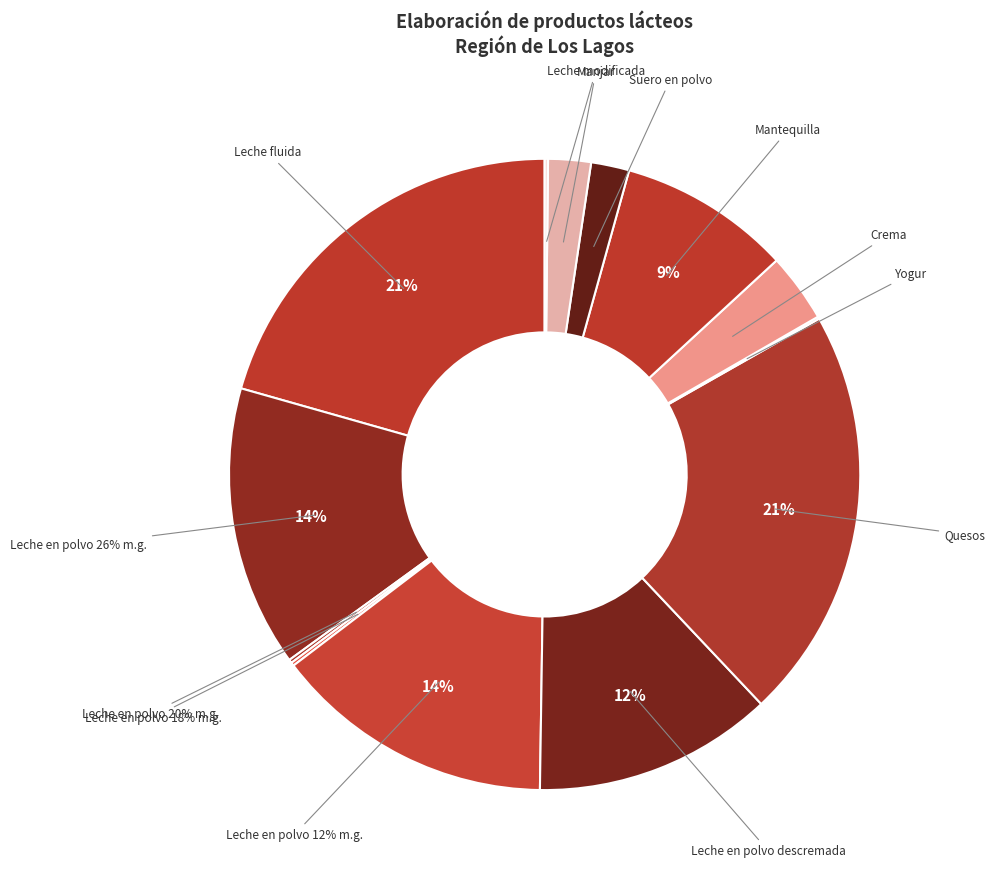

Is it true that Mantequilla is 1% of the pie?

False